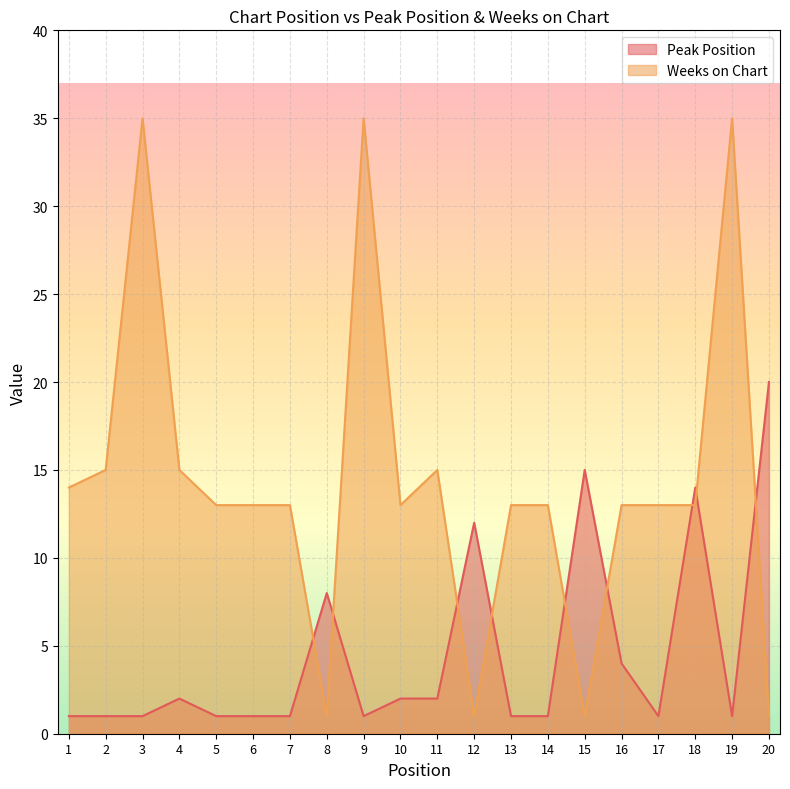

Reading left to right, what are all the values shown in this chart?

Peak Position: 1=1	2=1	3=1	4=2	5=1	6=1	7=1	8=8	9=1	10=2	11=2	12=12	13=1	14=1	15=15	16=4	17=1	18=14	19=1	20=20
Weeks on Chart: 1=14	2=15	3=35	4=15	5=13	6=13	7=13	8=1	9=35	10=13	11=15	12=1	13=13	14=13	15=1	16=13	17=13	18=13	19=35	20=1